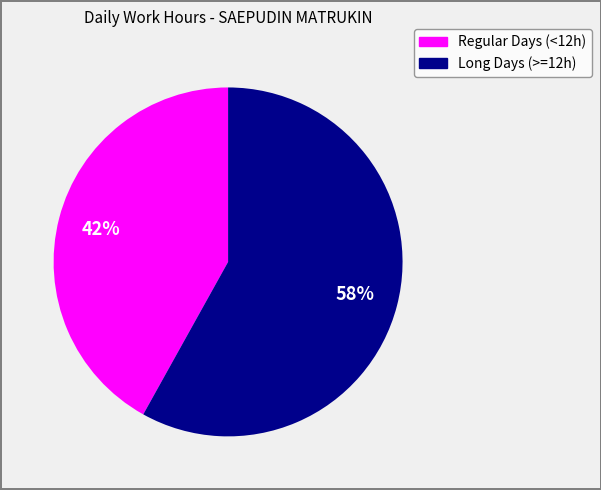

Is there a majority slice in this chart?

Yes